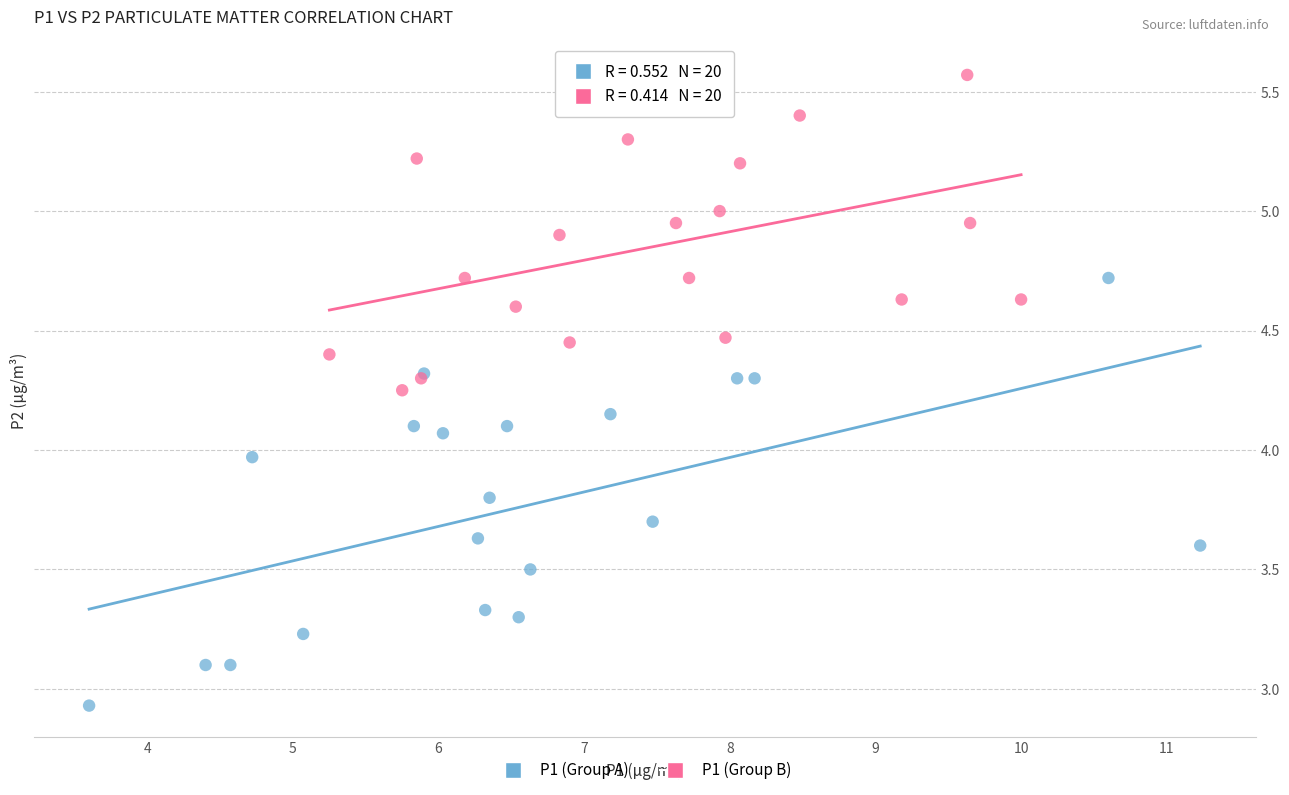

Which series contains the lowest Y value?

P1 (Group A)